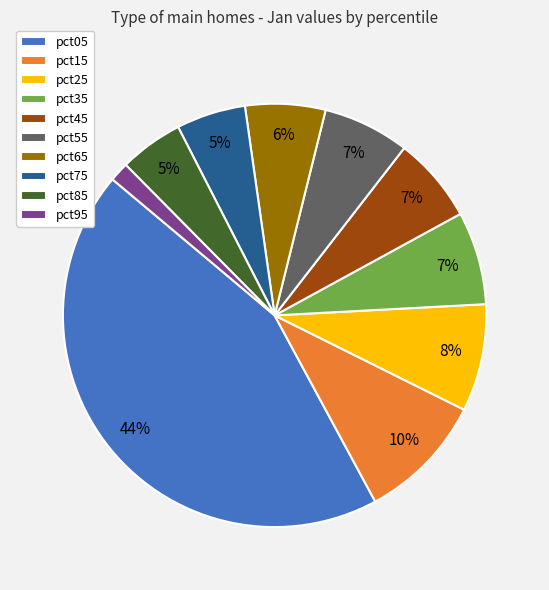

What is the largest slice in the pie chart?

pct05